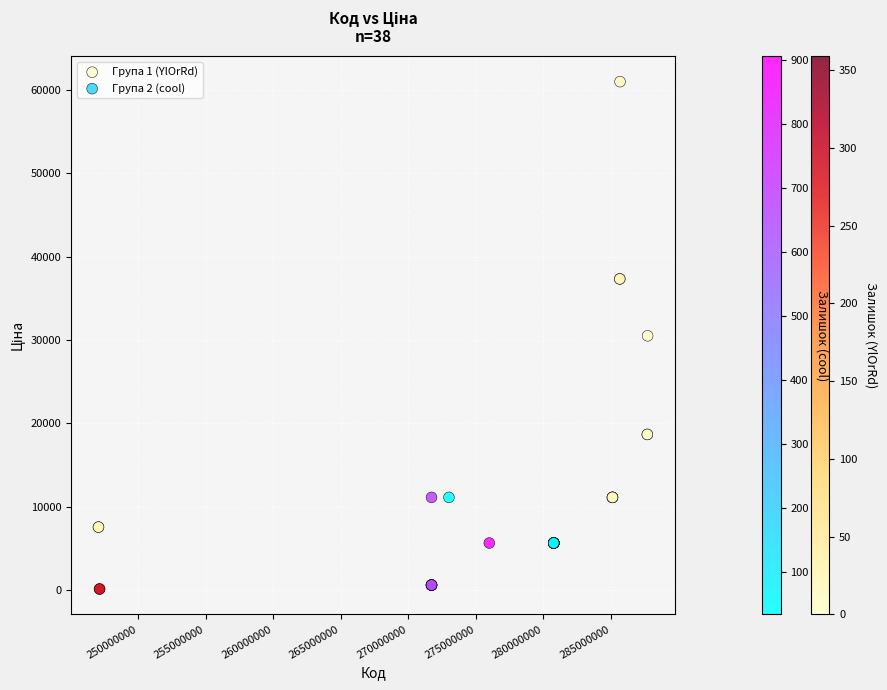

Which series has the largest Y range (max minus min)?

Група 1 (YlOrRd)